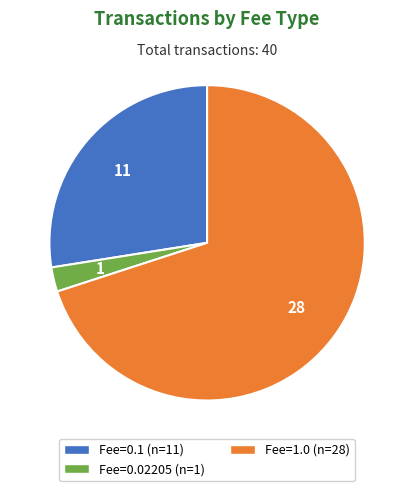

Count the number of slices in the pie.

3